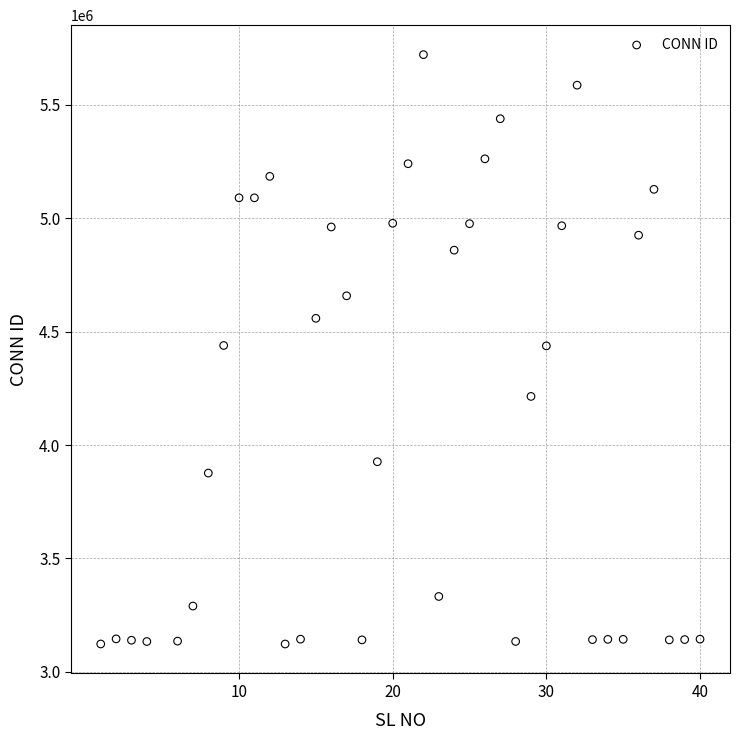

What is the range of Y values (max minus min)?

2599009